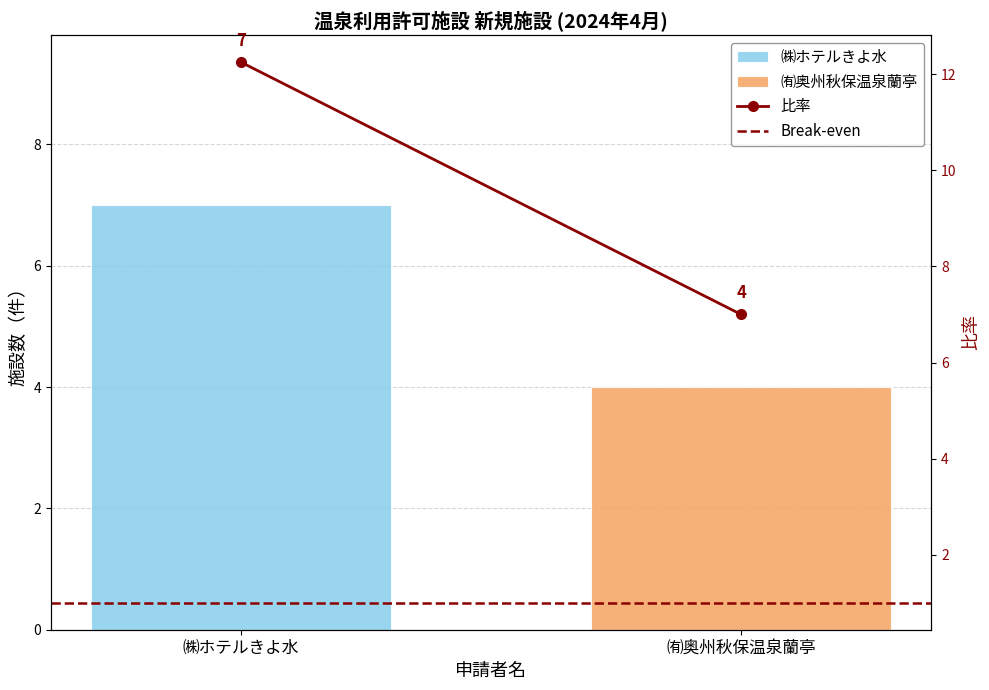

How many values in the 比率 series are below 12?

1